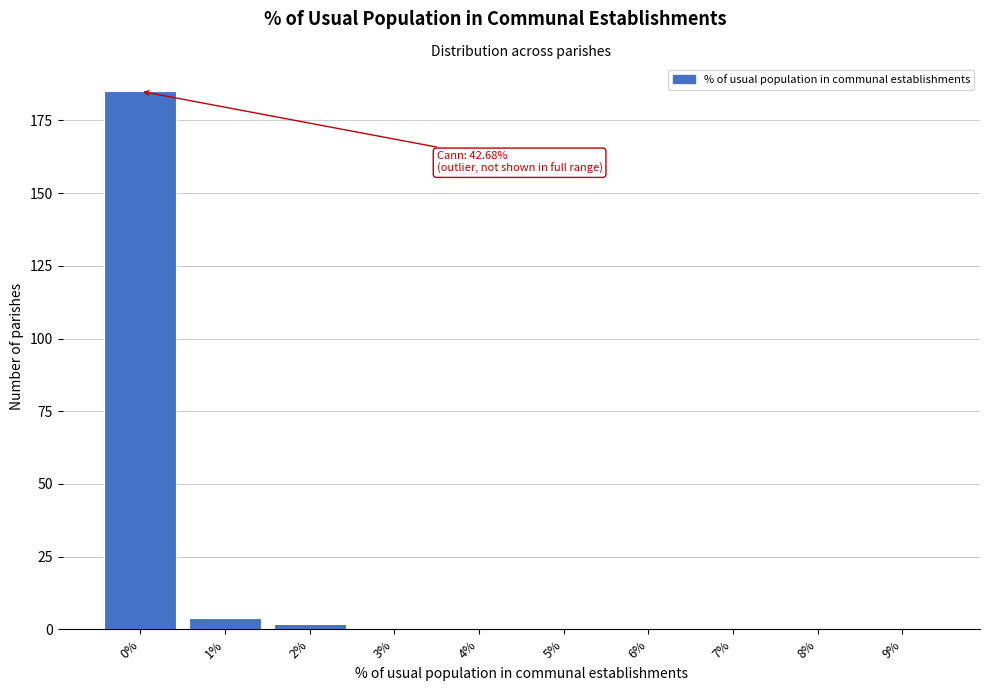

Reading right to left, extract all data points from this chart.

9%=0	8%=0	7%=0	6%=0	5%=0	4%=0	3%=0	2%=2	1%=4	0%=185